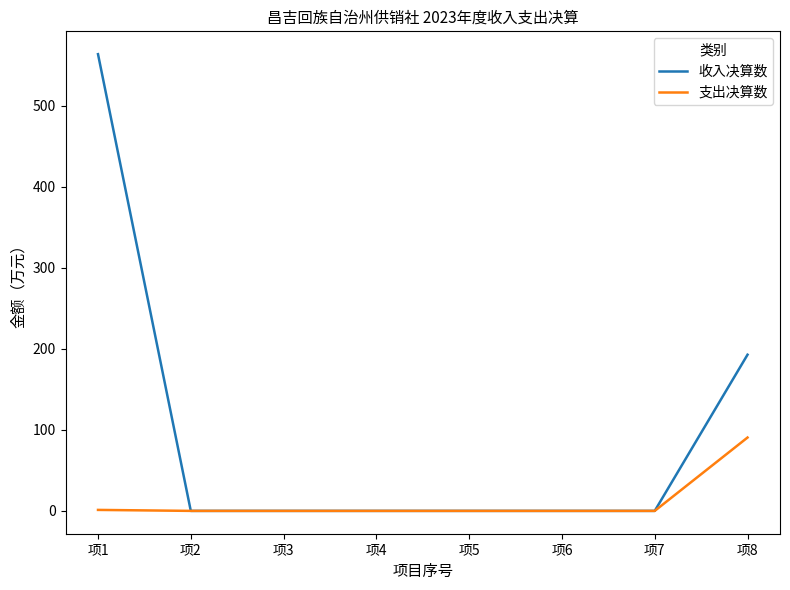

The 支出决算数 series shows -58.4 at 项2. True or false?

False